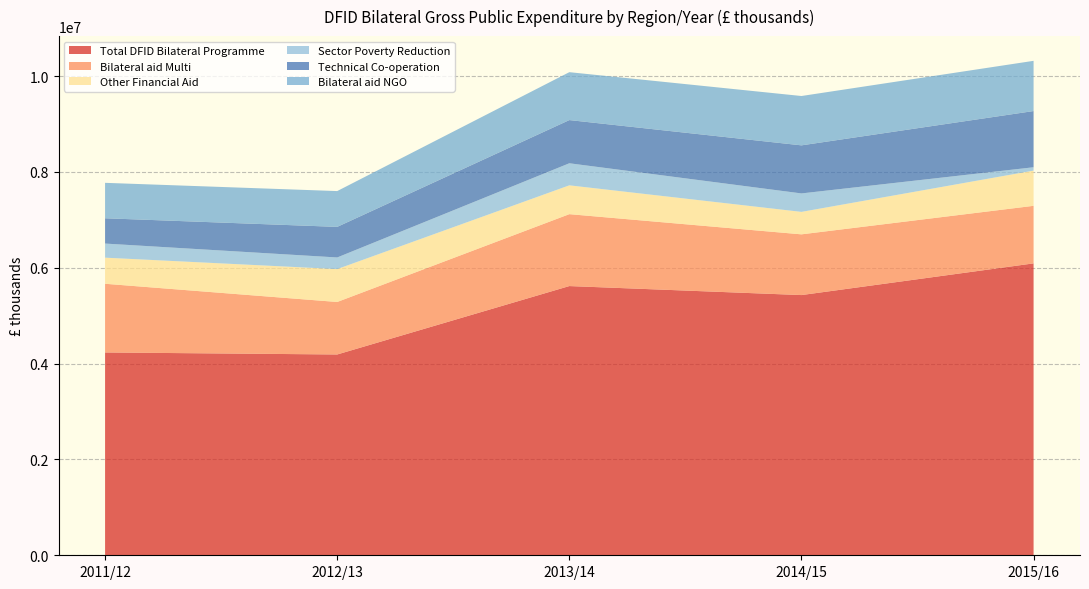

Reading right to left, extract all data points from this chart.

Total DFID Bilateral Programme: 2015/16=6092164.0	2014/15=5430720.1	2013/14=5618646.7	2012/13=4190834.3	2011/12=4233020.5
Bilateral aid Multi: 2015/16=1201231.7	2014/15=1267364.7	2013/14=1500719.0	2012/13=1095717.2	2011/12=1433497.9
Other Financial Aid: 2015/16=734876.8	2014/15=468855.6	2013/14=601626.4	2012/13=686256.6	2011/12=544777.6
Sector Poverty Reduction: 2015/16=70016.9	2014/15=385146.4	2013/14=460473.9	2012/13=242790.0	2011/12=294371.6
Technical Co-operation: 2015/16=1173154.9	2014/15=1003204.9	2013/14=901383.0	2012/13=638258.3	2011/12=527906.8
Bilateral aid NGO: 2015/16=1047967.6	2014/15=1029907.6	2013/14=999809.5	2012/13=747302.3	2011/12=739558.2